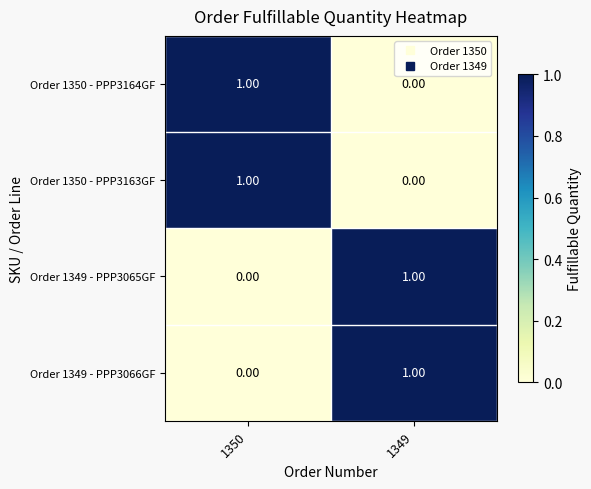

List the labels in order of Order 1350 - PPP3163GF value, smallest first.

1349, 1350